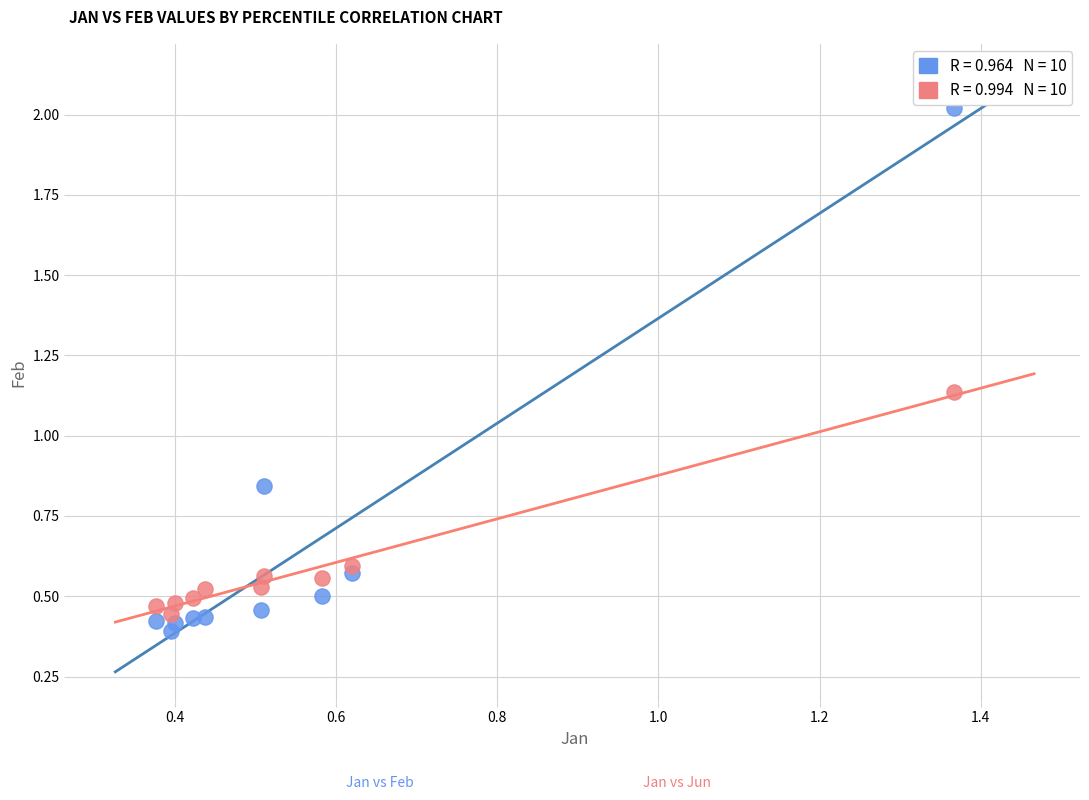

Across all data points, what is the range of X values (max minus min)?

1.0